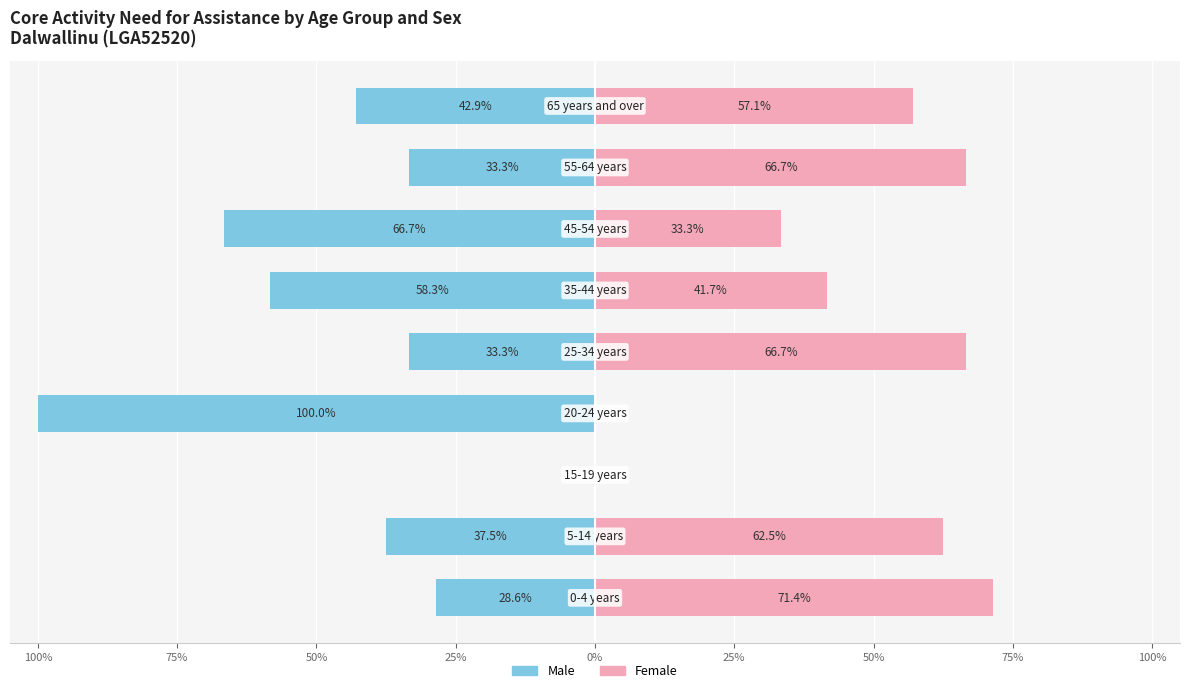

True or false: Females has a value of -42.4 at 50%.

False